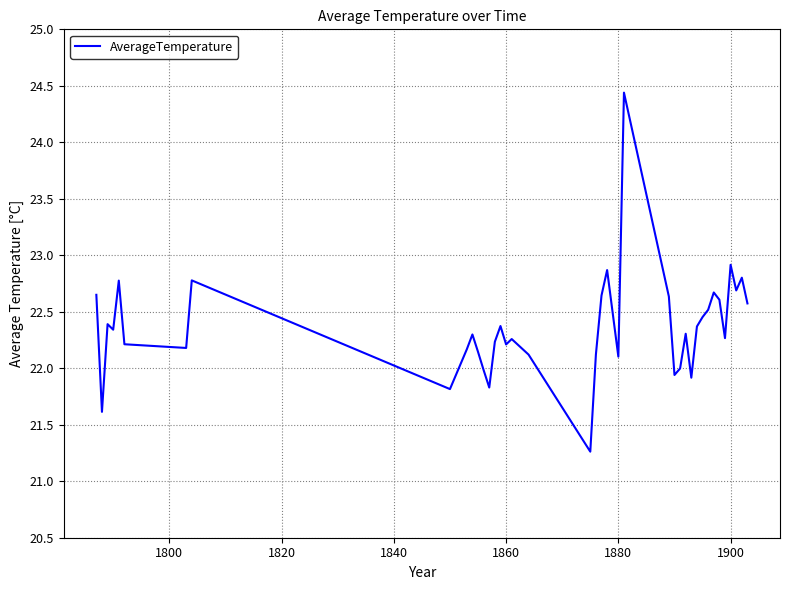

What is the sum of all values?

894.5